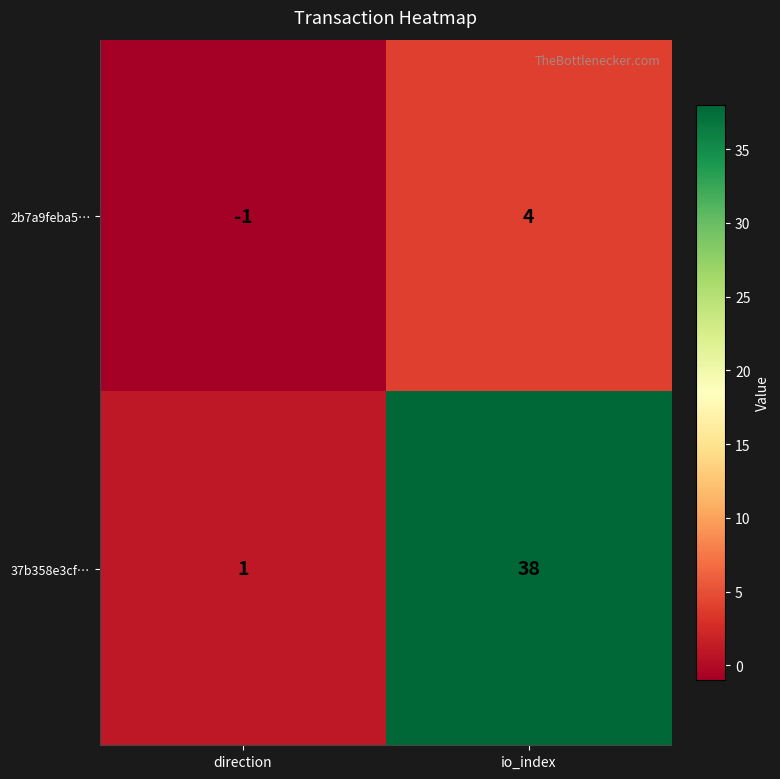

The 2b7a9feba5… series shows 4 at io_index. True or false?

True